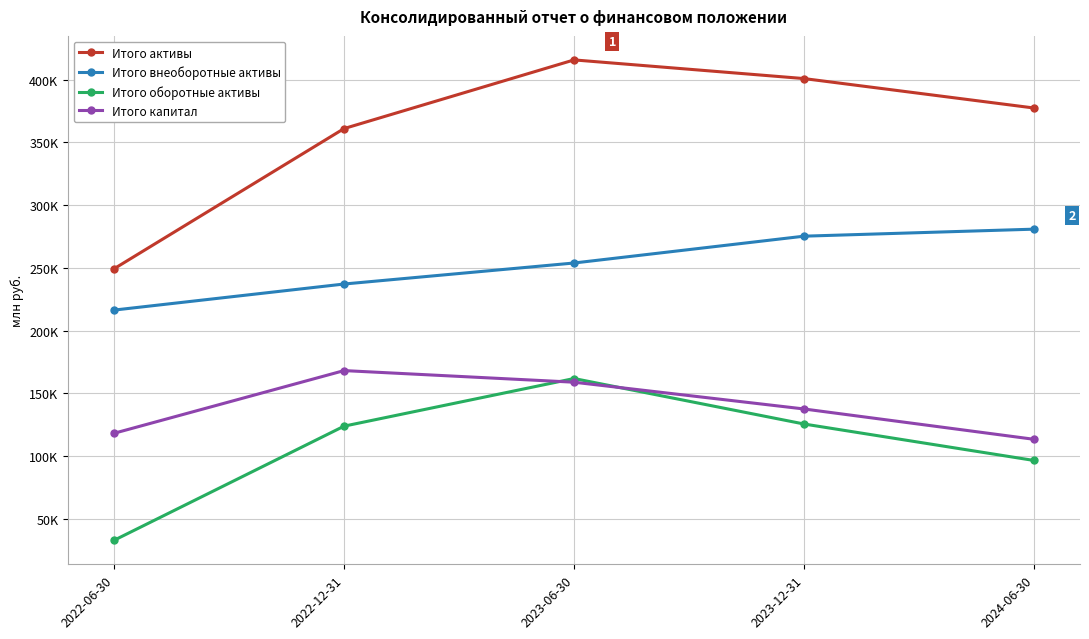

Is this an area chart (filled region under the line)?

No